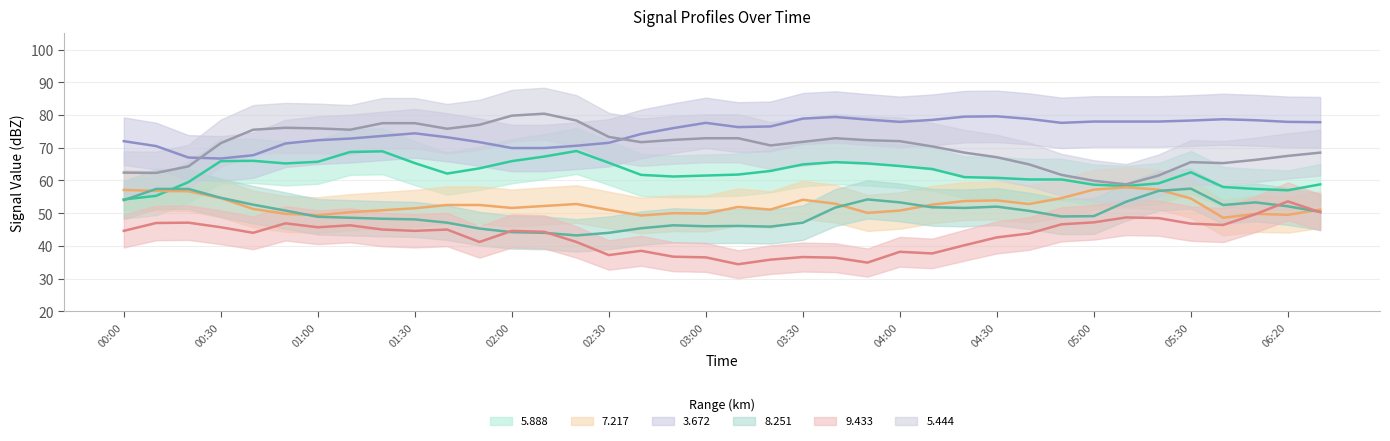

At how many categories does at least one series exceed 71?

36